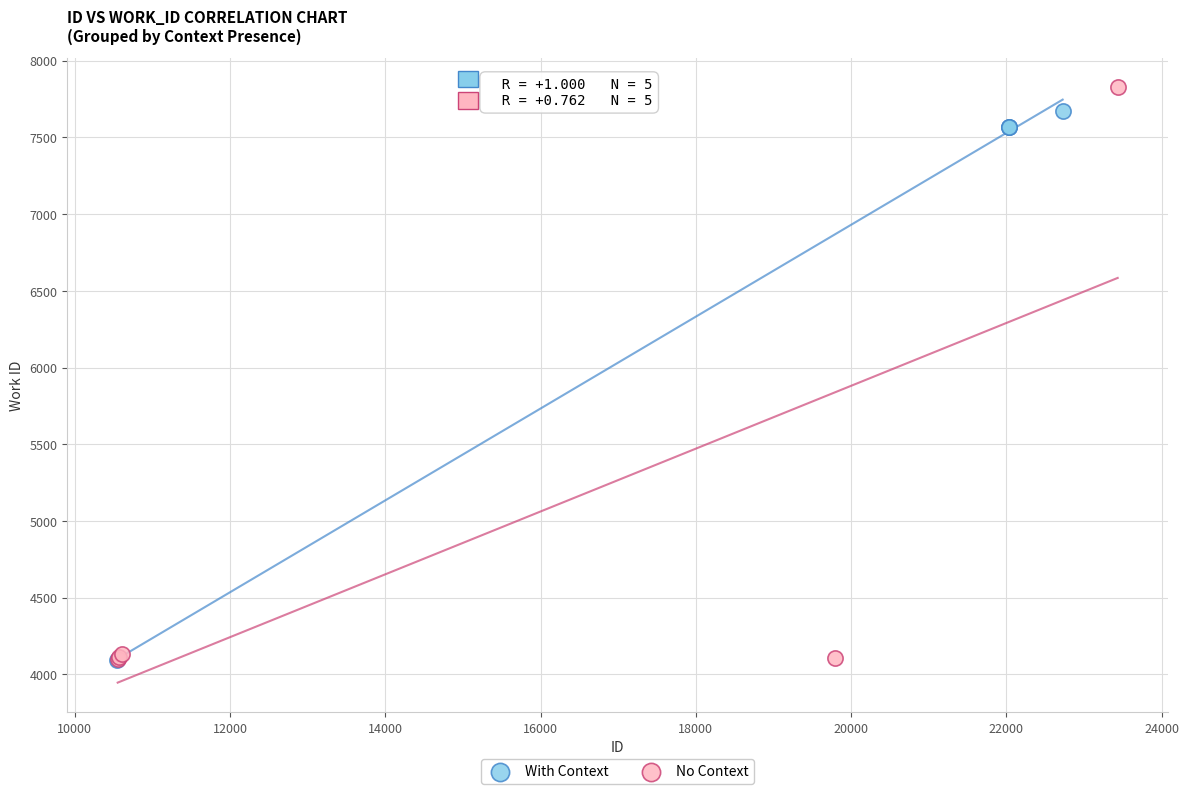

Which series has the largest Y range (max minus min)?

No Context